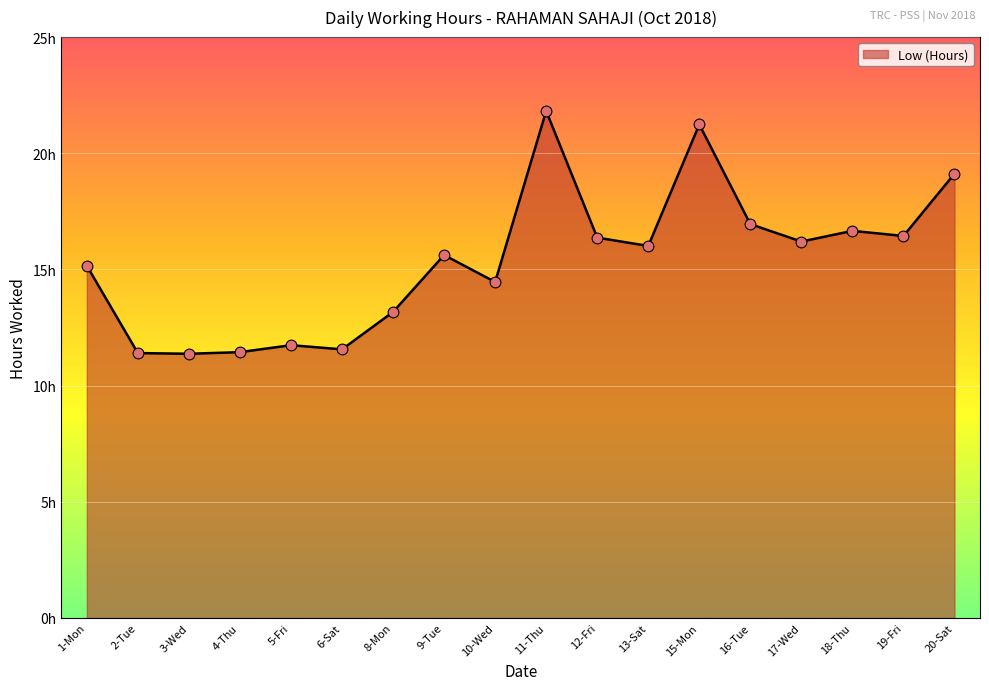

Approximately how many times larger is the value at 6-Sat compared to 5-Fri?

1.0